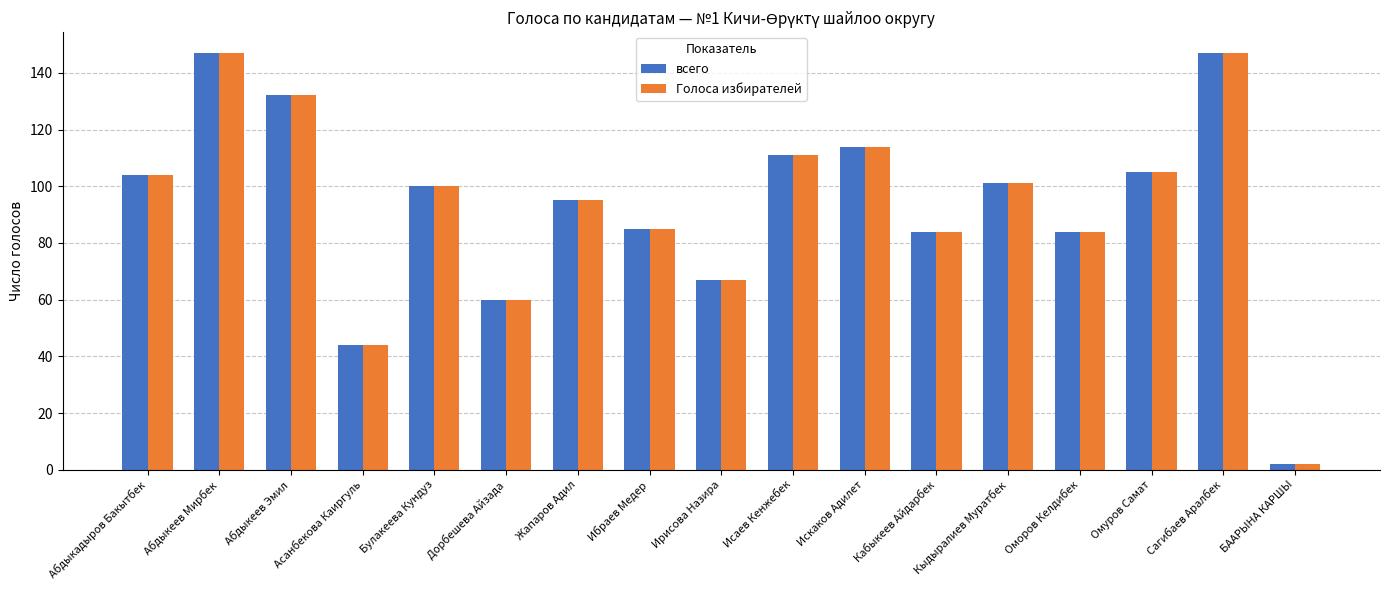

True or false: Голоса избирателей has a value of 67 at Ирисова Назира.

True